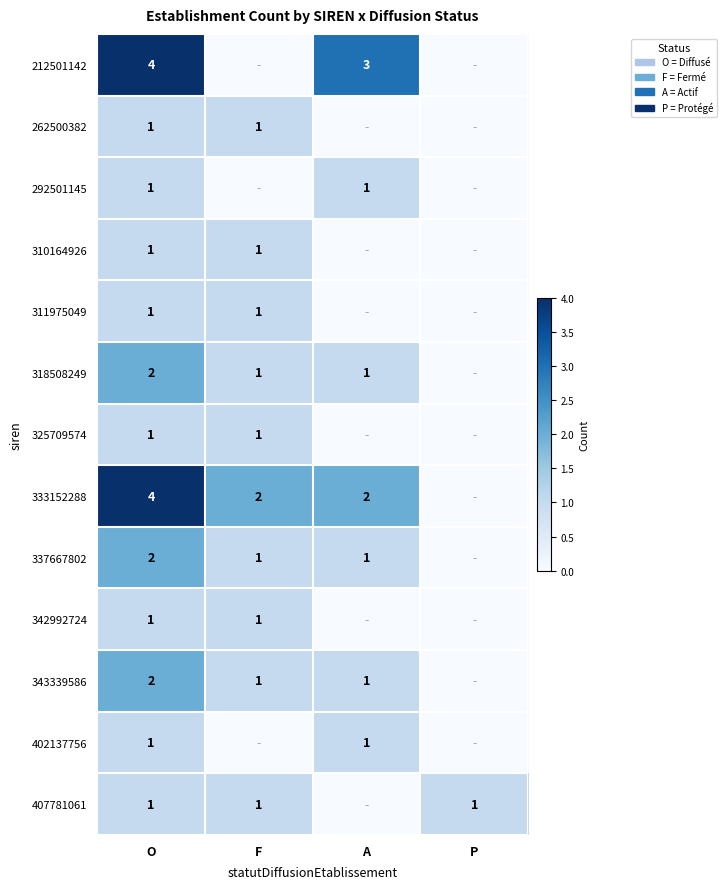

At which category is the sum across all series the highest?

O